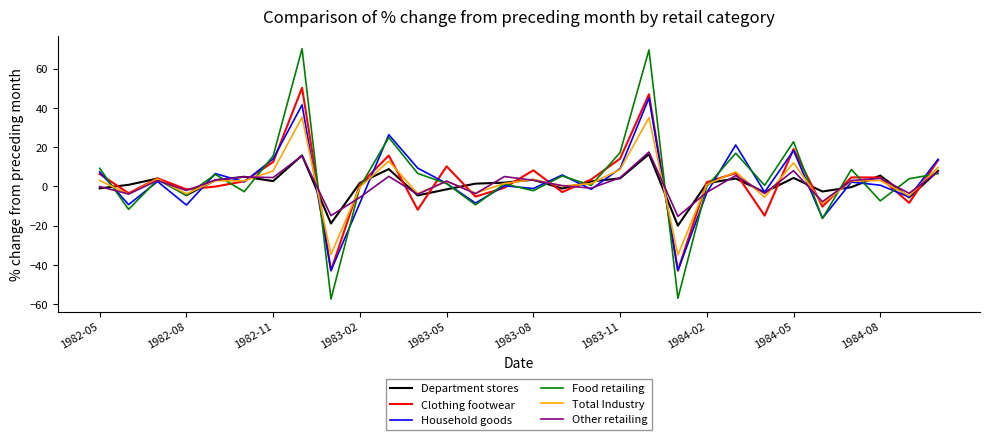

What is the highest value of the Clothing footwear series?

50.2